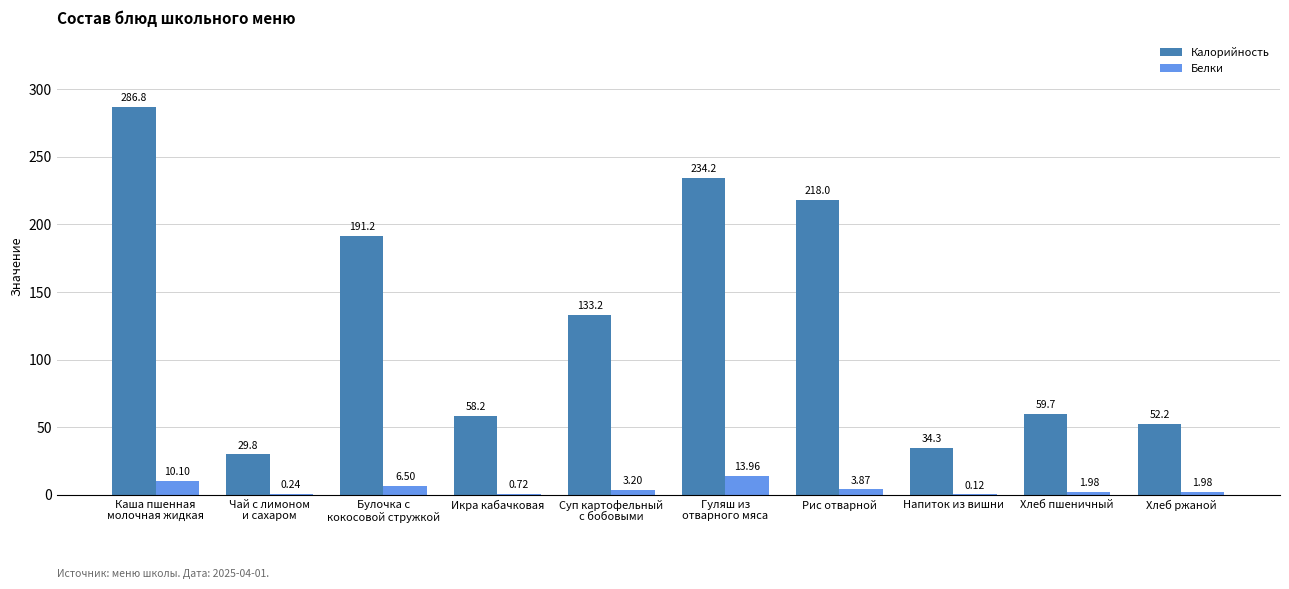

Which series changed the most between Напиток из вишни and Хлеб ржаной?

Калорийность